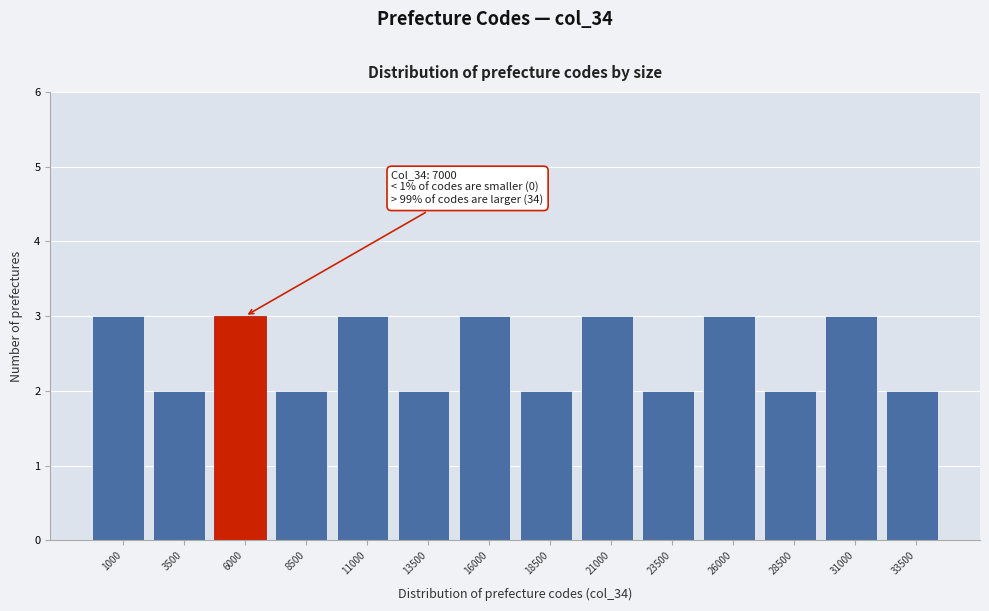

Reading right to left, transcribe all the data shown in this chart.

2	3	2	3	2	3	2	3	2	3	2	3	2	3